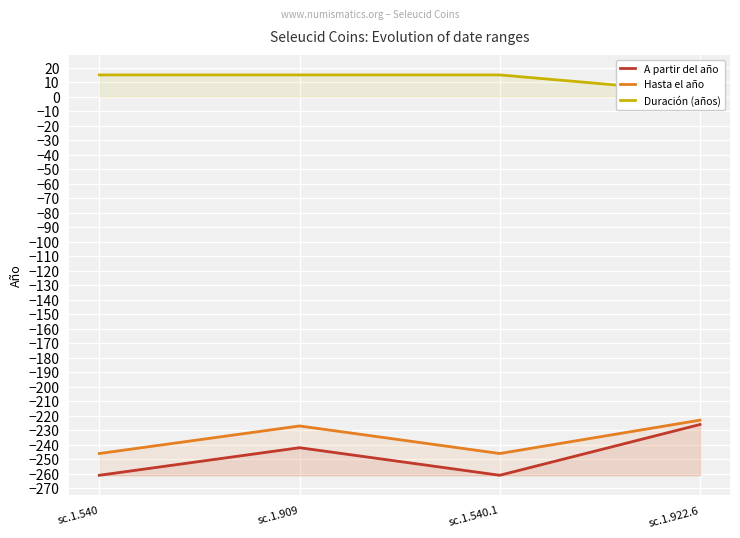

What is the difference between the highest and lowest values at sc.1.540.1?

276